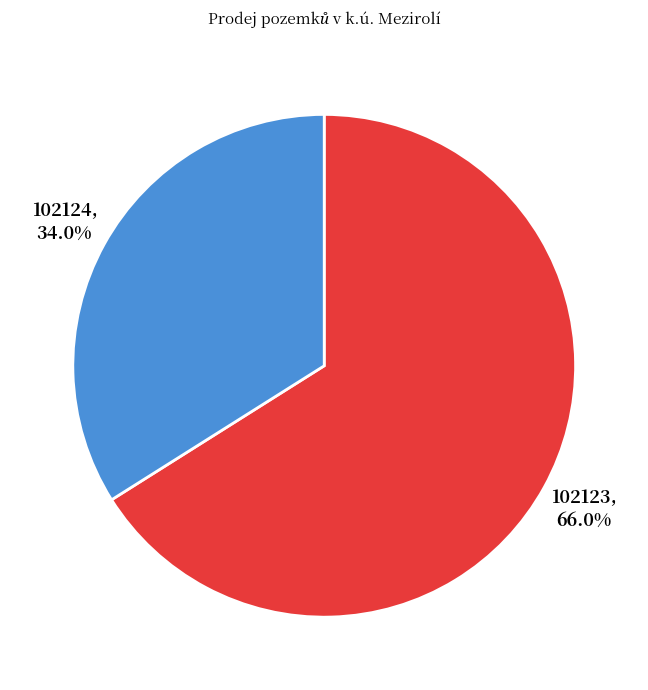

Which category has the smallest portion of the pie?

102124